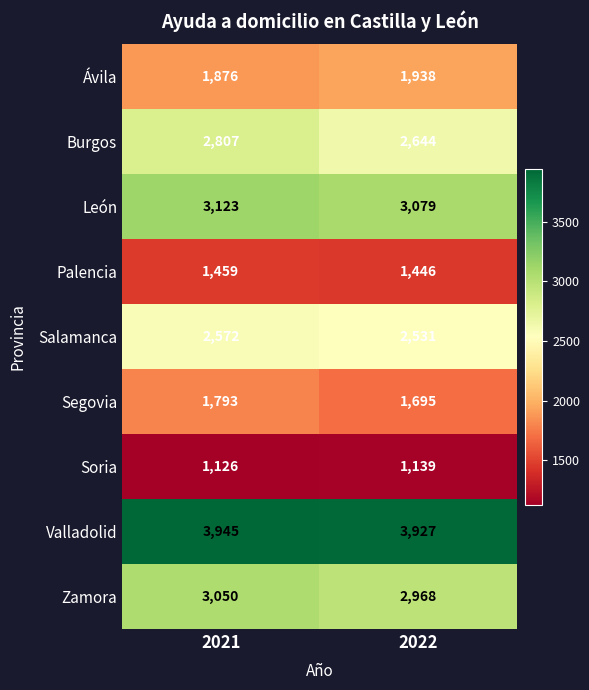

How many categories are shown in the chart?

2